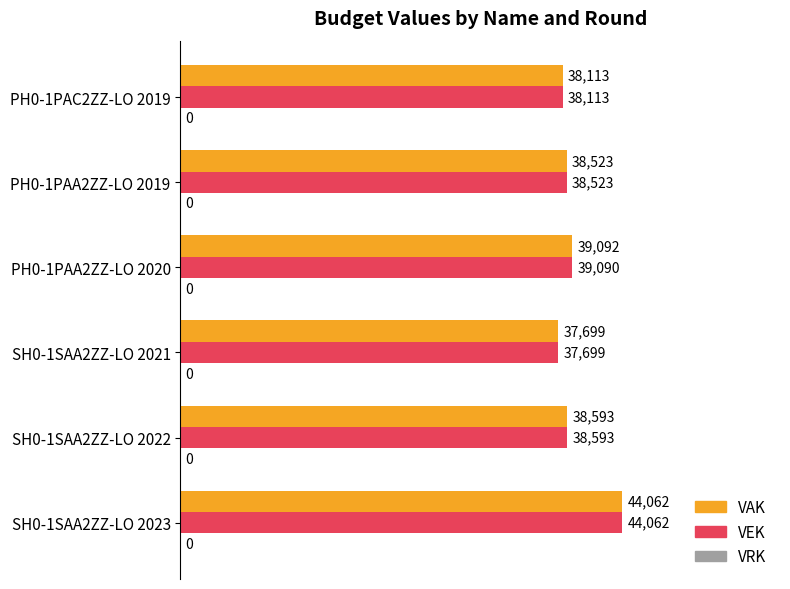

True or false: VEK has a value of 37699 at SH0-1SAA2ZZ-LO 2021.

True